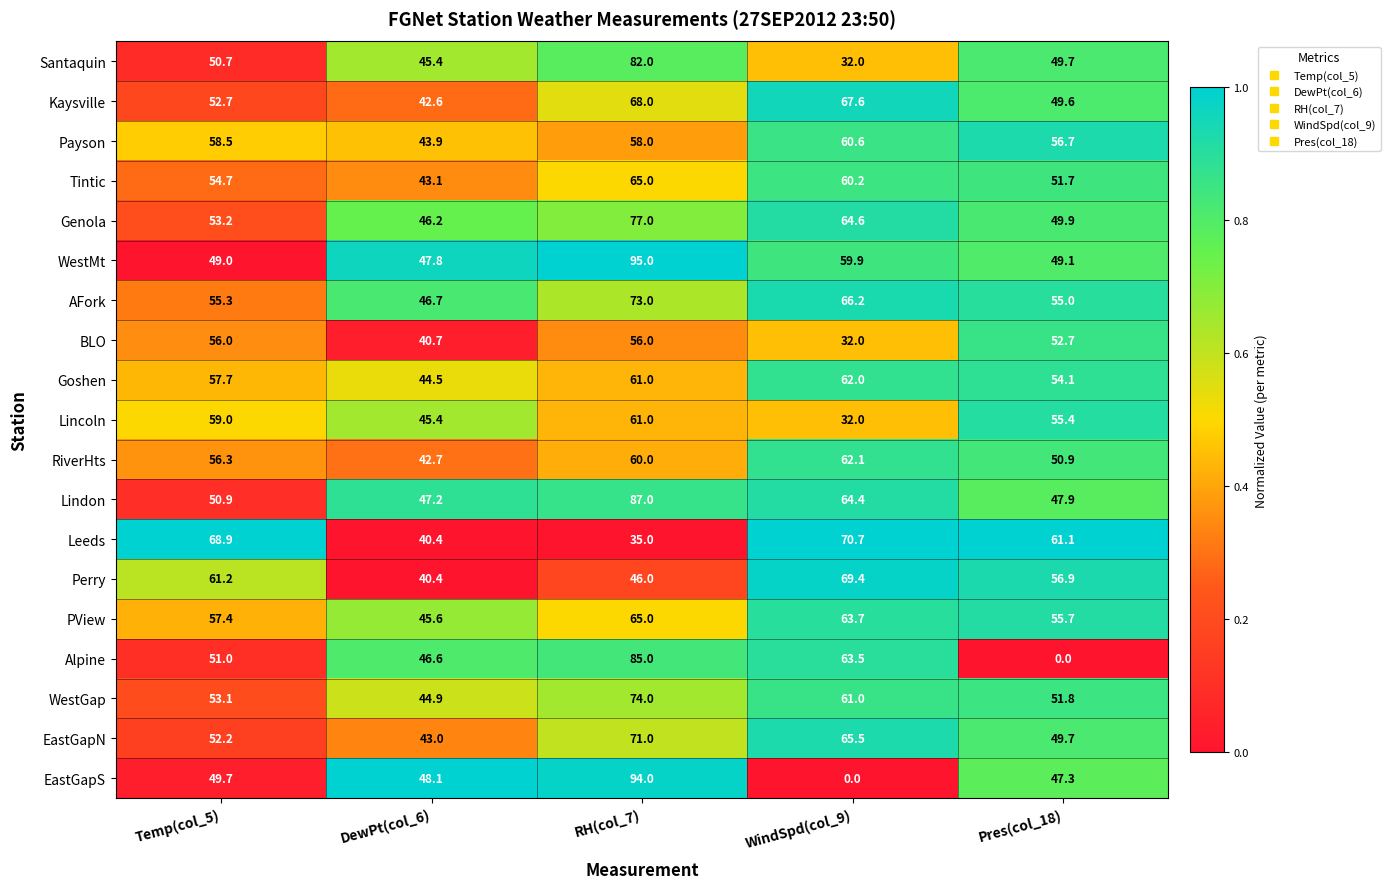

At which category is the sum across all series the highest?

RH(col_7)